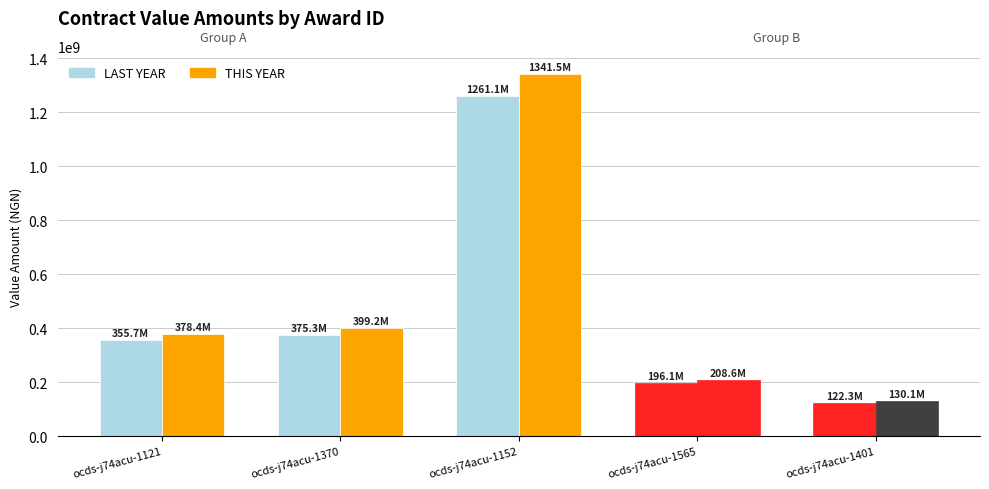

How many categories are shown in the chart?

5